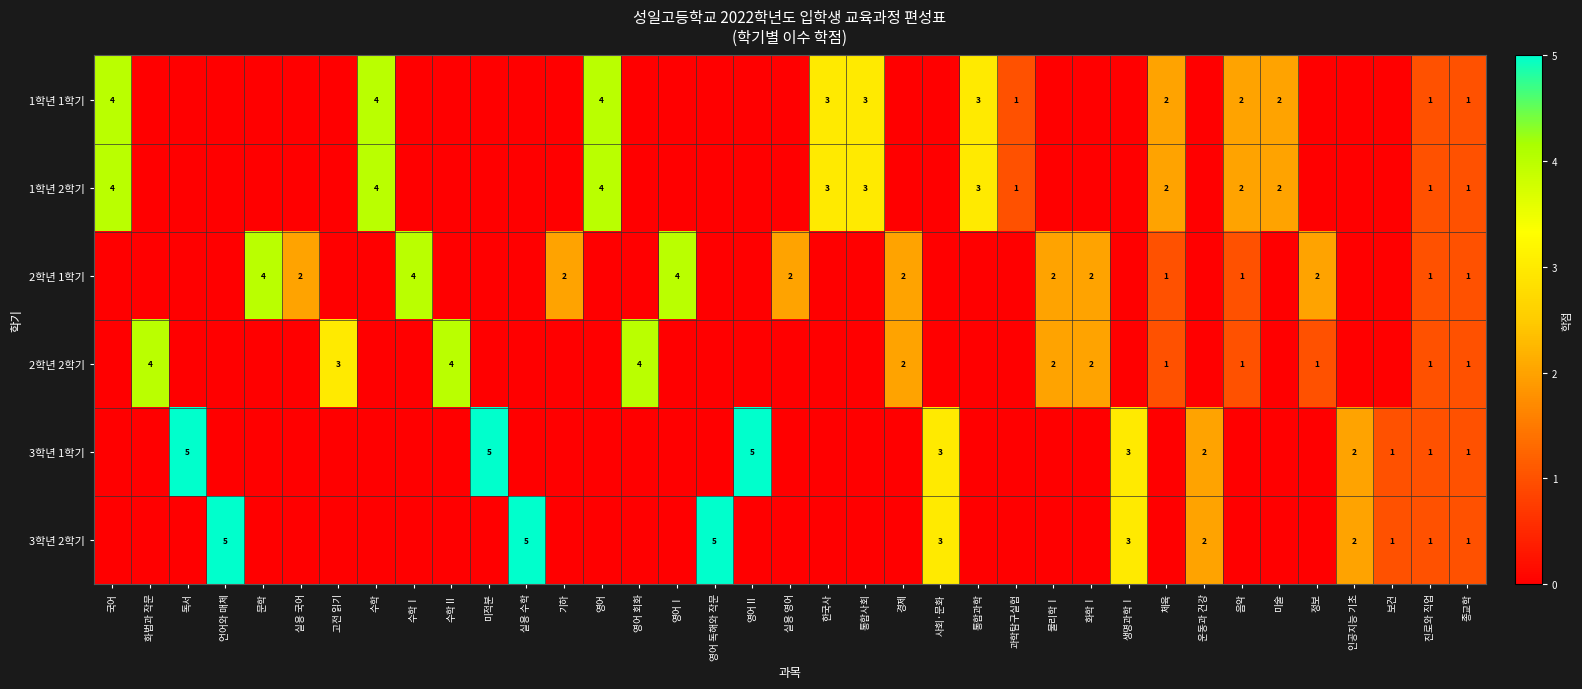

True or false: 3학년 2학기 has a value of 4 at 사회·문화.

False